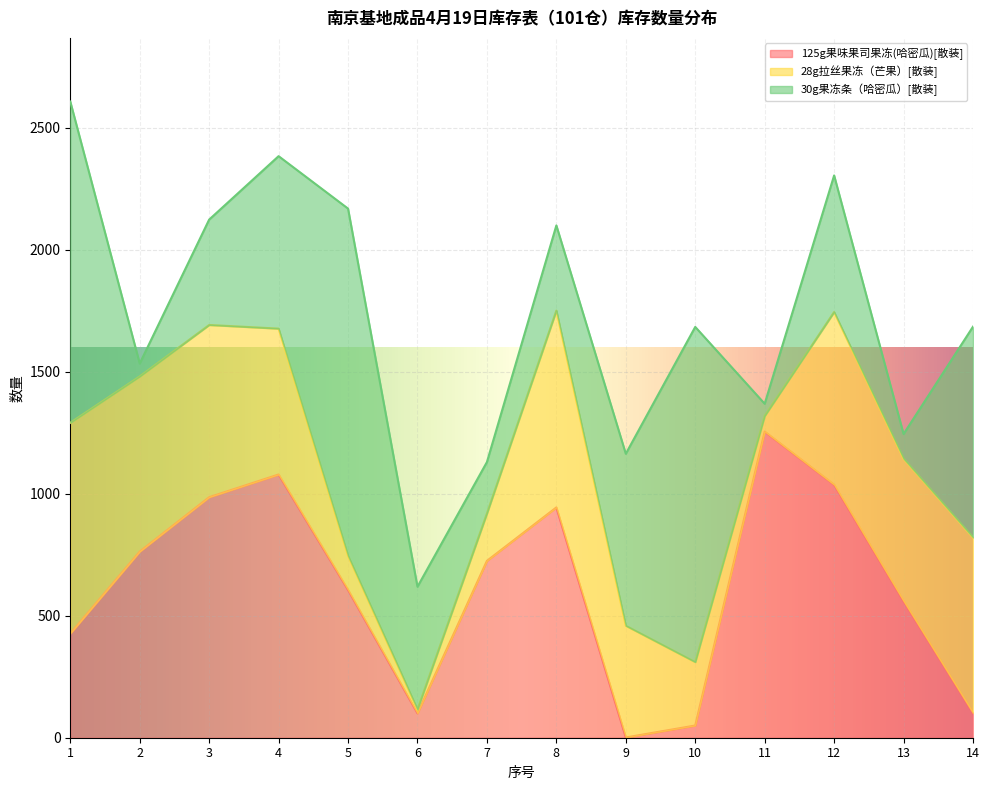

At 1, list the series in order from smallest to largest.

125g果味果司果冻(哈密瓜)[散装], 28g拉丝果冻（芒果）[散装], 30g果冻条（哈密瓜）[散装]